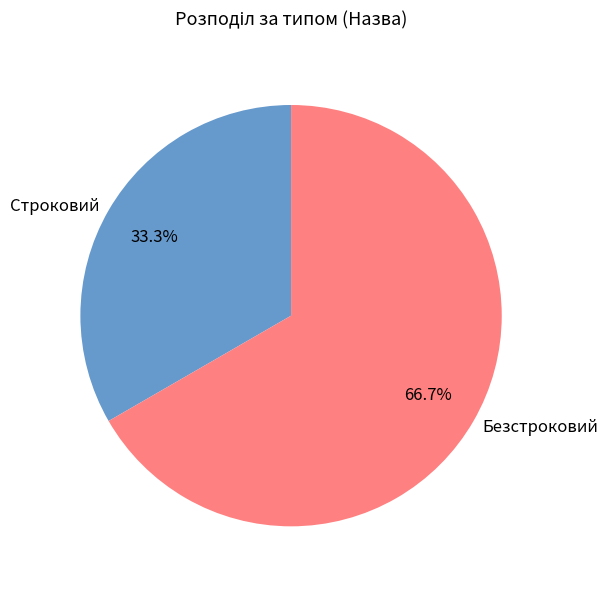

To the nearest percent, what is the difference between the Строковий and Безстроковий slice percentages?

33%